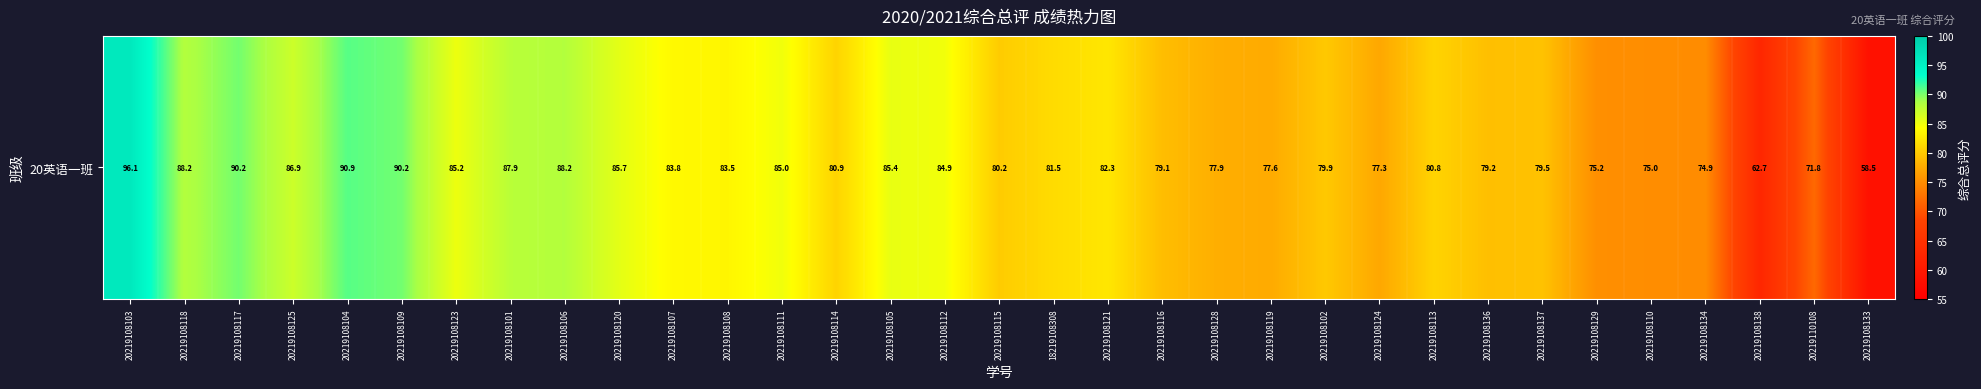

What is the ratio of the value at 20219110108 to the value at 20219108120?

0.8